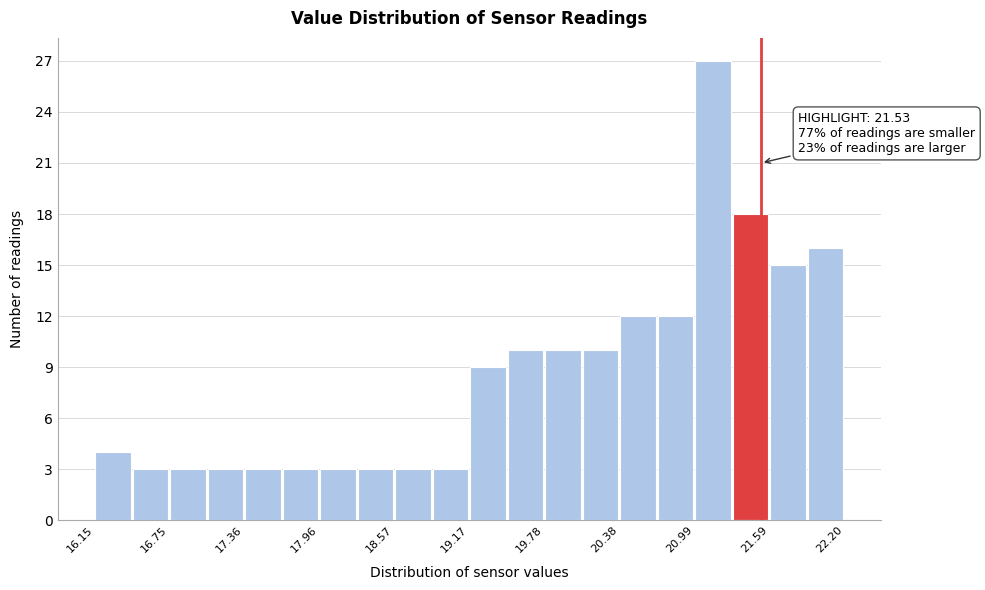

Read against the x-axis, roughly where is the centre of the tallest bar?

21.1